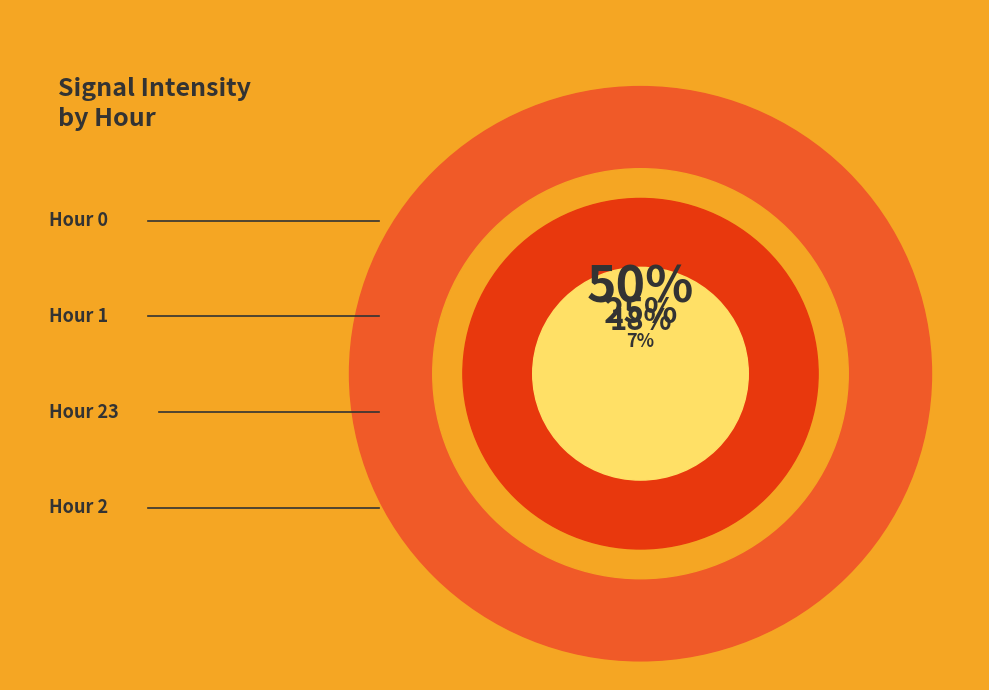

To the nearest percent, what percentage of the pie is Hour 0?

50%